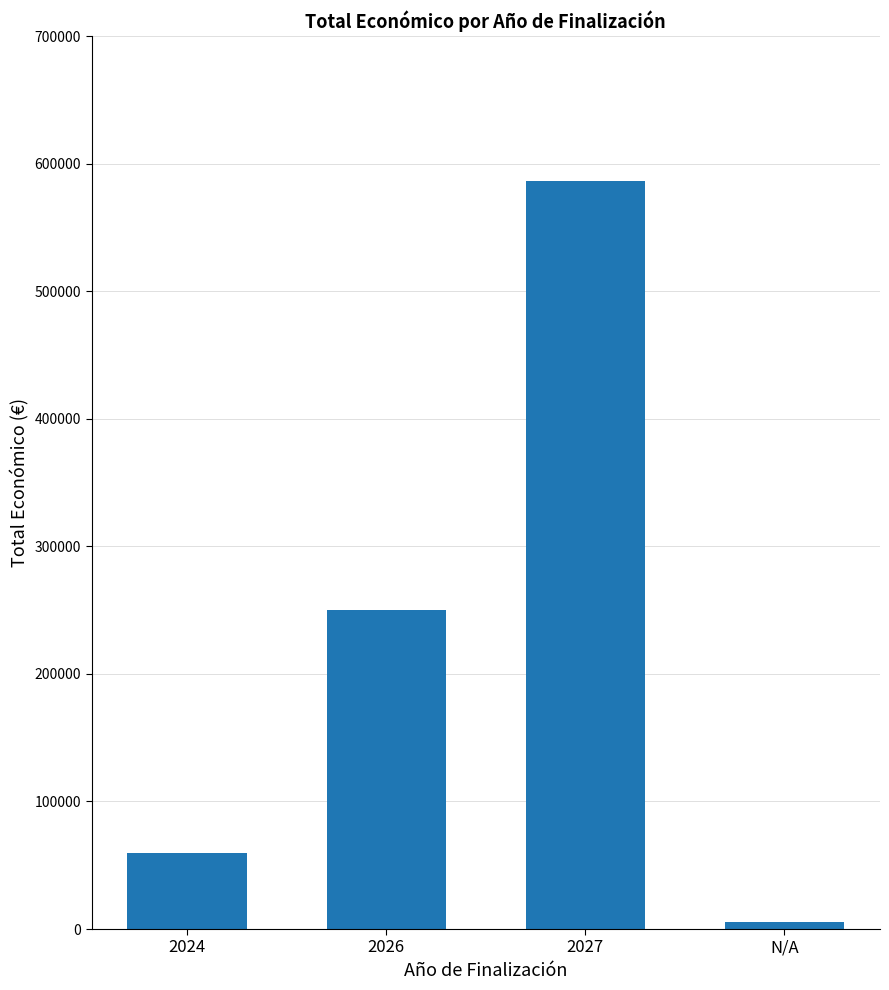

Between 2027 and N/A, which is larger?

2027